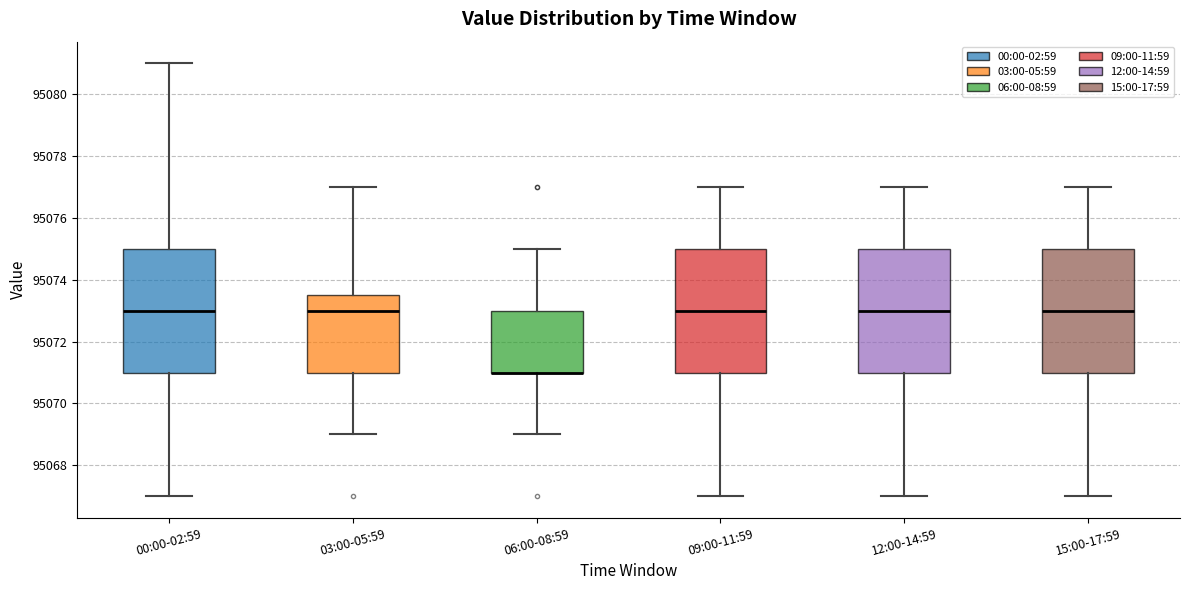

Reading left to right, read every box against the y-axis: the position of its median line, the range the box covers, and the ends of its whiskers. The values are not printed on the chart, so give them approximately, as read against the axis.

00:00-02:59: median 95073.0, box 95071.0 to 95075.0, whiskers 95067.0 to 95081.0
03:00-05:59: median 95073.0, box 95071.0 to 95073.6, whiskers 95069.0 to 95077.0
06:00-08:59: median 95071.0 (drawn on the box's lower edge), box 95071.0 to 95073.0, whiskers 95069.0 to 95075.0
09:00-11:59: median 95073.0, box 95071.0 to 95075.0, whiskers 95067.0 to 95077.0
12:00-14:59: median 95073.0, box 95071.0 to 95075.0, whiskers 95067.0 to 95077.0
15:00-17:59: median 95073.0, box 95071.0 to 95075.0, whiskers 95067.0 to 95077.0